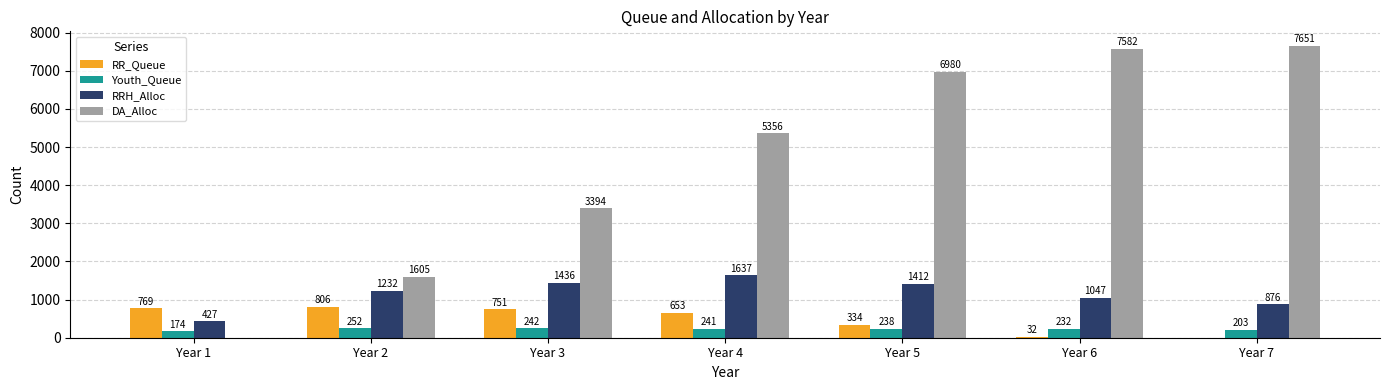

What is the sum of all RRH_Alloc values?

8067